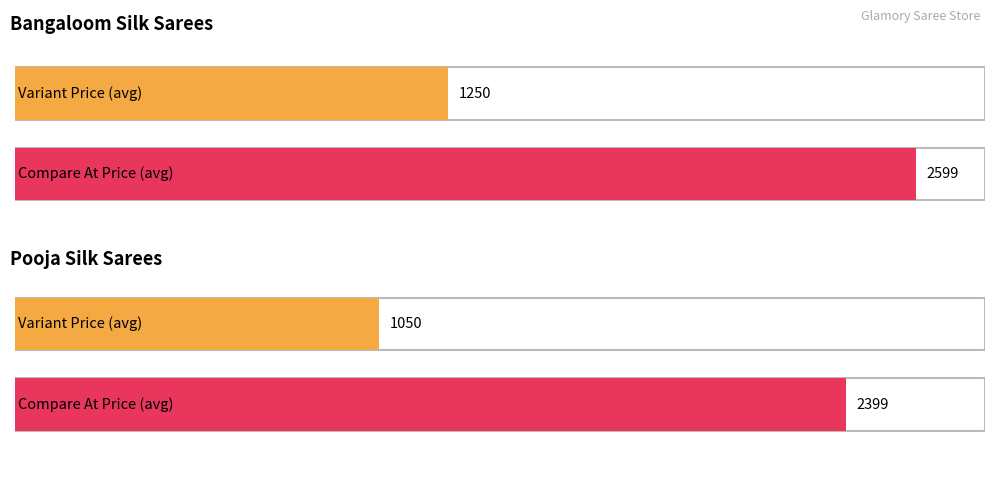

Rank the series by their average value, from highest to lowest.

Variant Compare At Price, Variant Price